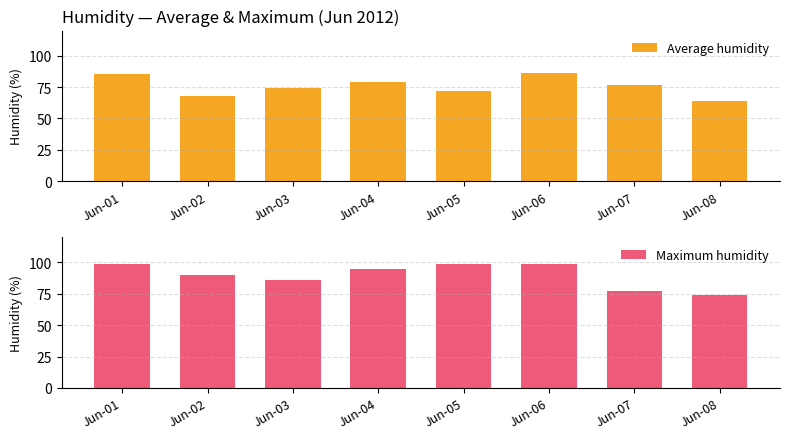

Rank the categories by Maximum humidity value from lowest to highest.

Jun-08, Jun-07, Jun-03, Jun-02, Jun-04, Jun-01, Jun-05, Jun-06